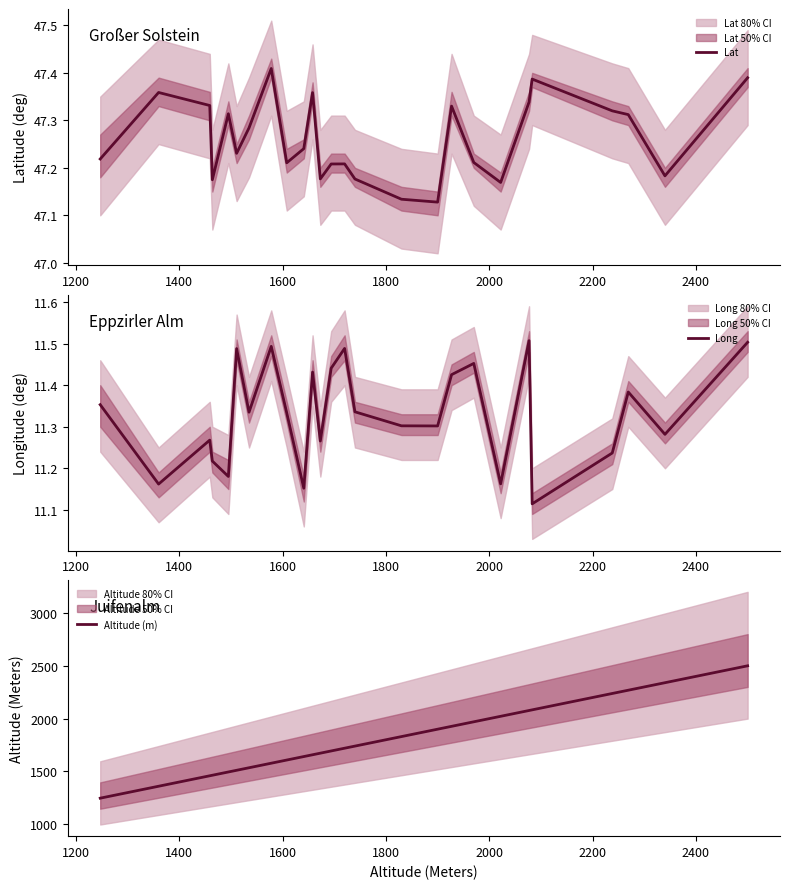

What is the highest value of the Lat series?

47.4